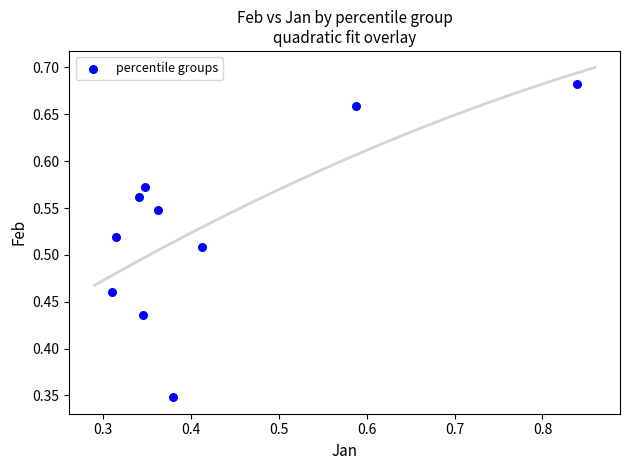

How many data points are displayed?

10